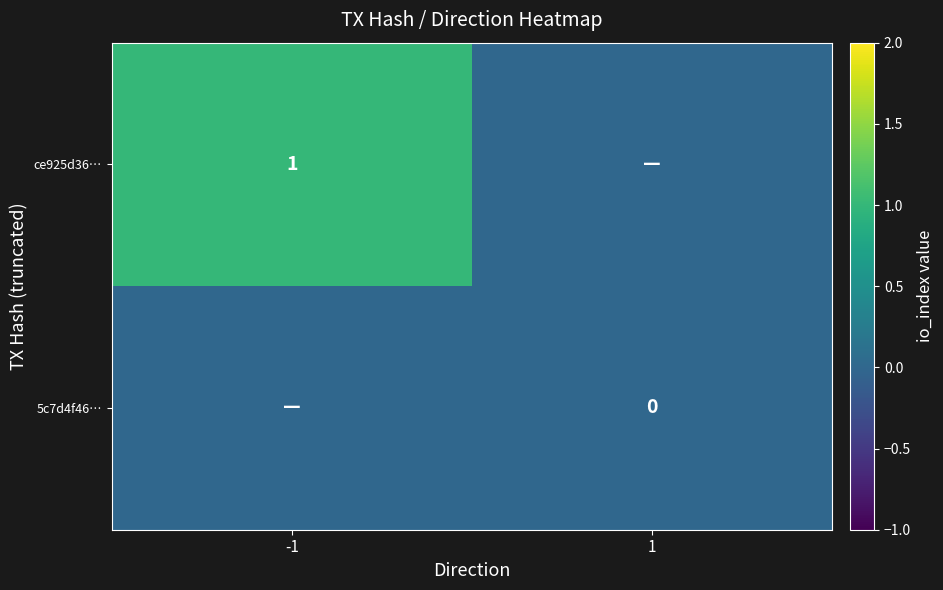

The value of ce925d36… at -1 is 1. True or false?

True